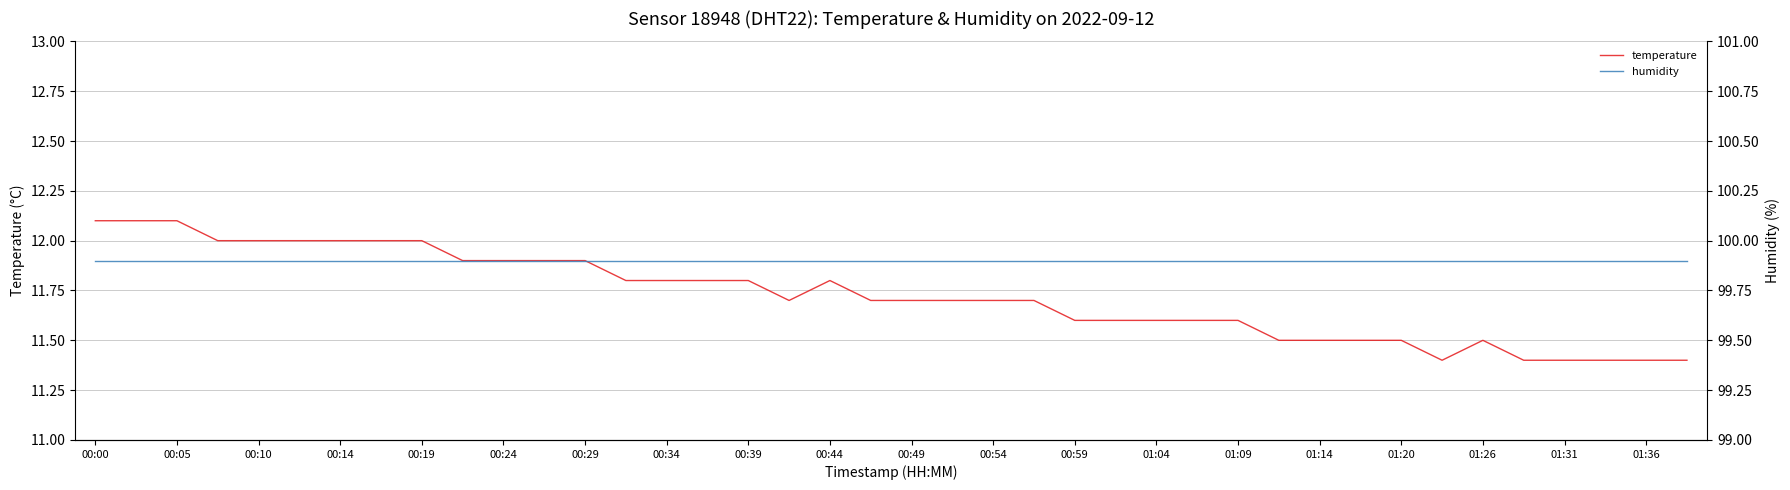

Where is temperature nearest to the value 11?

33